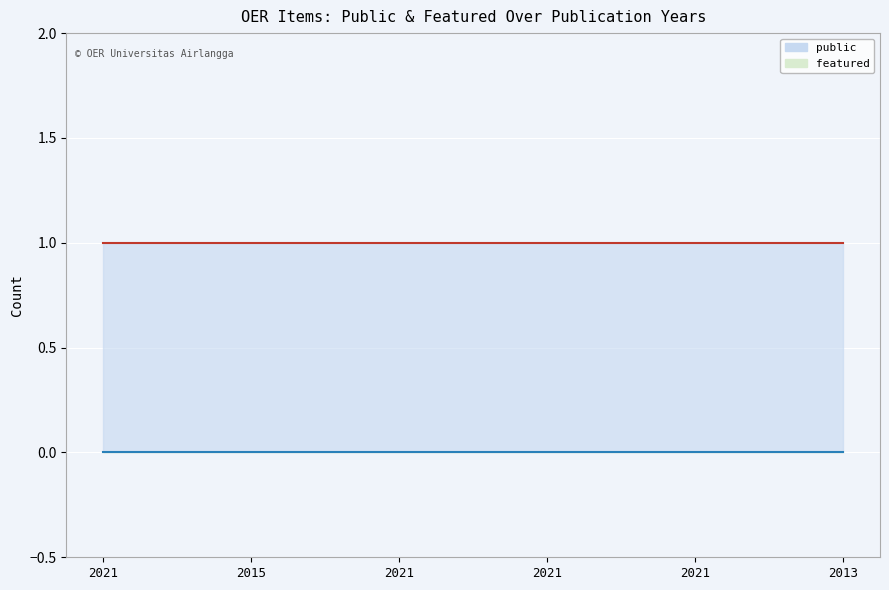

What is the sum of all public (line) values?

6